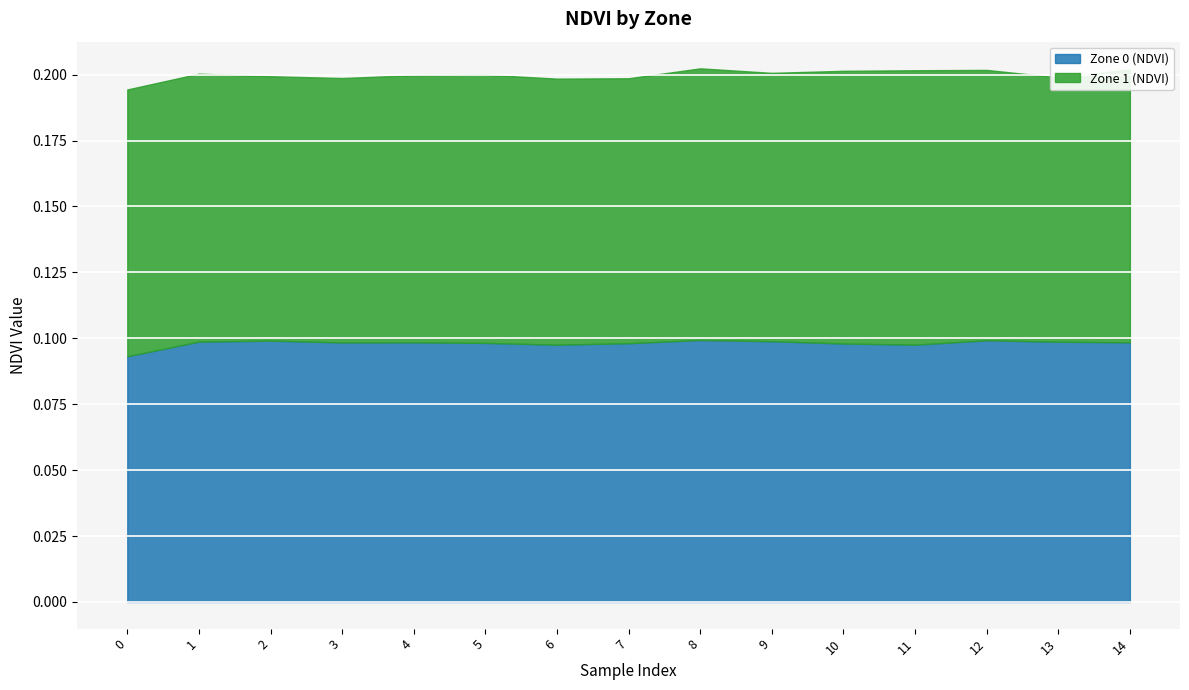

True or false: Zone 0 (NDVI) and Zone 1 (NDVI) cross at least once.

False